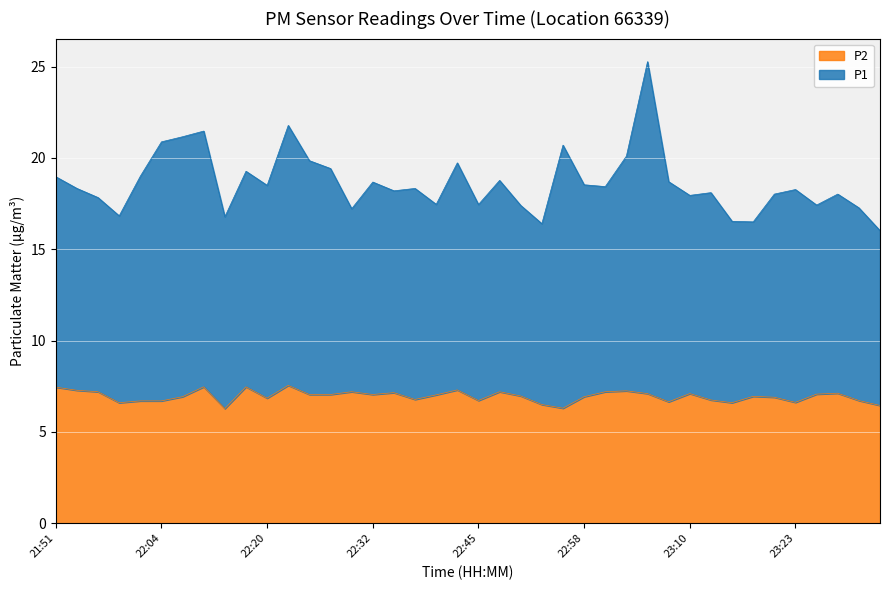

Where is P2 nearest to the value 6?

22:12